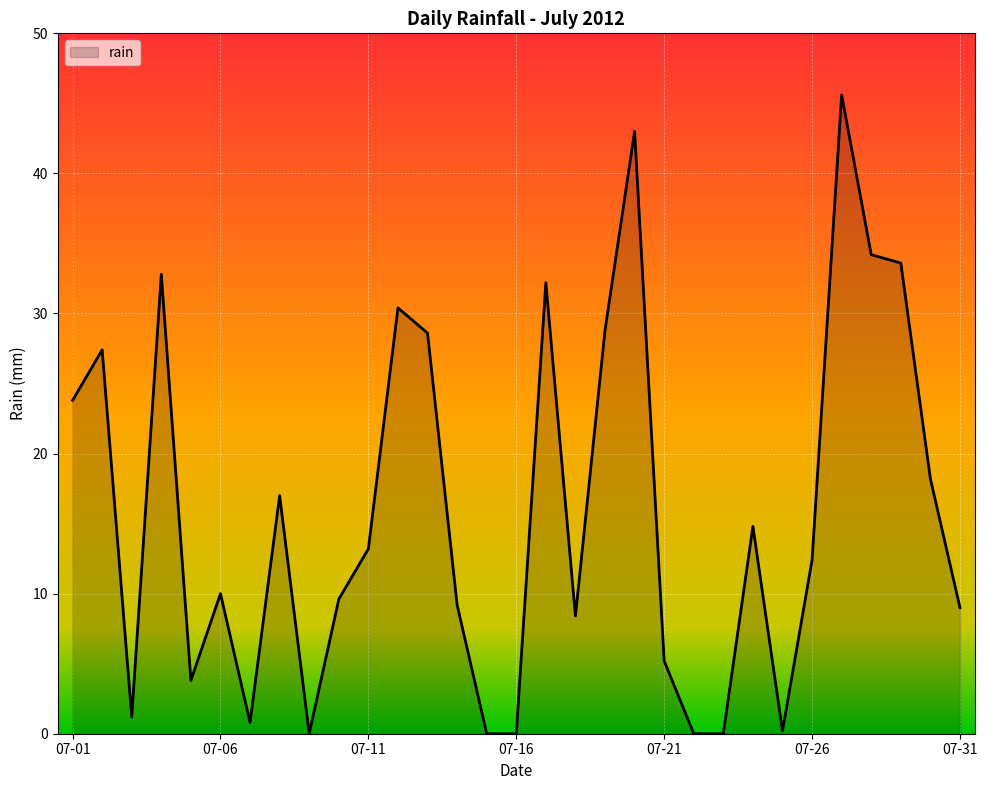

What is the maximum value shown in the chart?

45.6